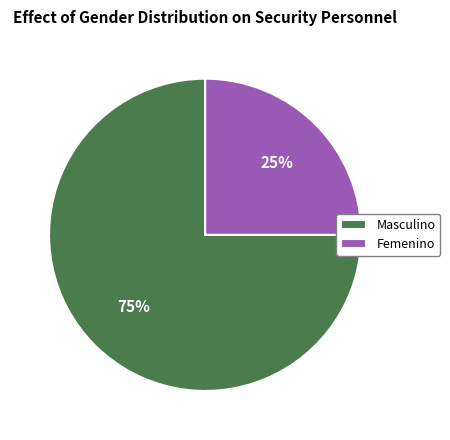

Is it true that Masculino is 89% of the pie?

False